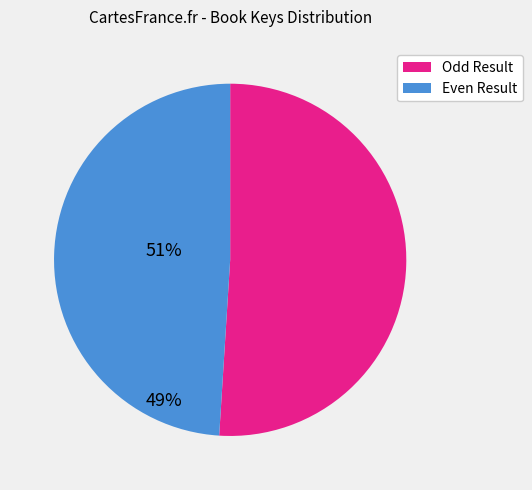

Count the number of slices in the pie.

2